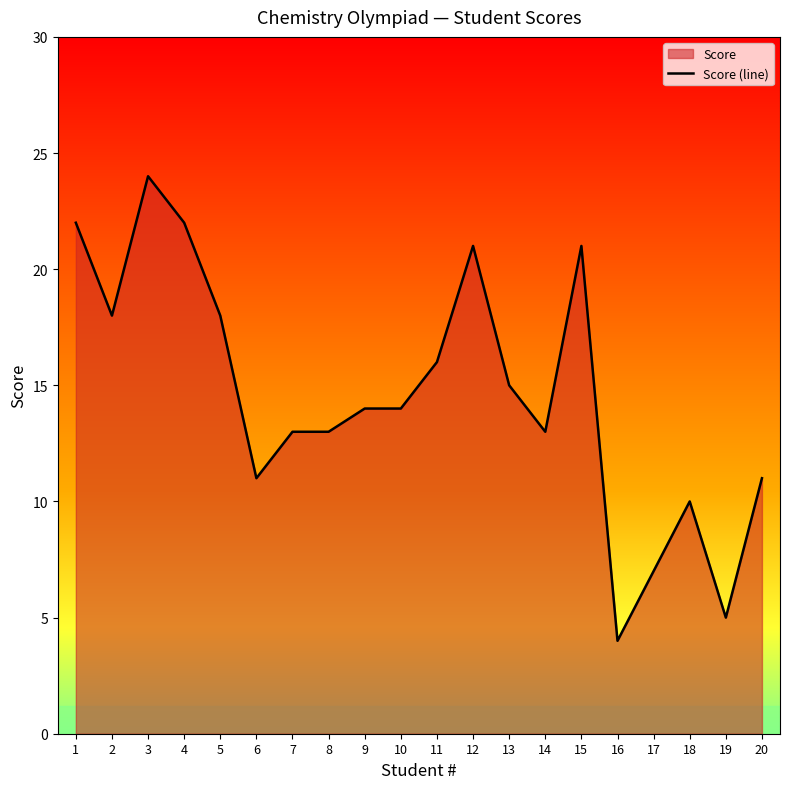

Reading left to right, transcribe all the data shown in this chart.

1=22	2=18	3=24	4=22	5=18	6=11	7=13	8=13	9=14	10=14	11=16	12=21	13=15	14=13	15=21	16=4	17=7	18=10	19=5	20=11